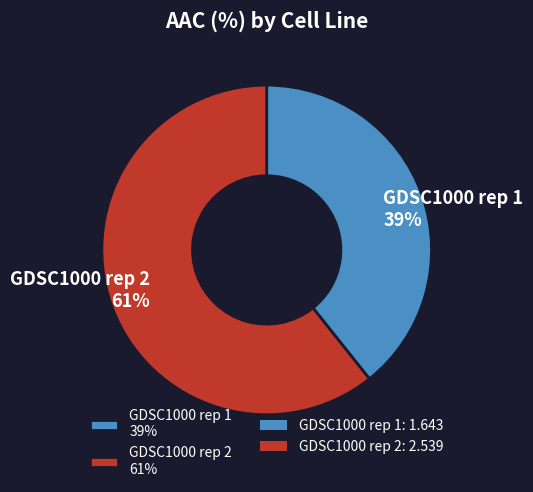

True or false: GDSC1000 rep 2 accounts for 55% of the total.

False